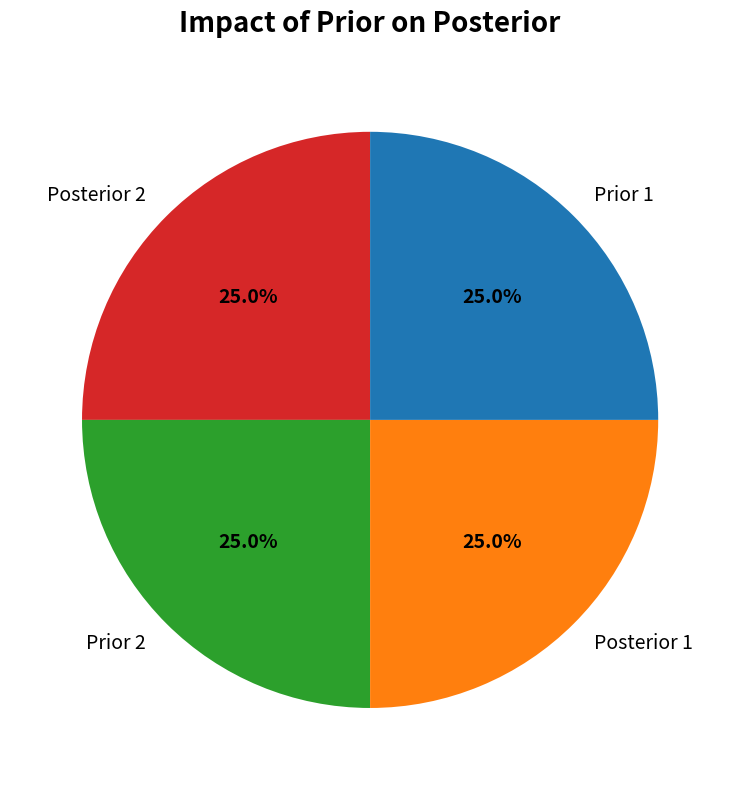

What percentage is NOT represented by Posterior 2?

75.0%